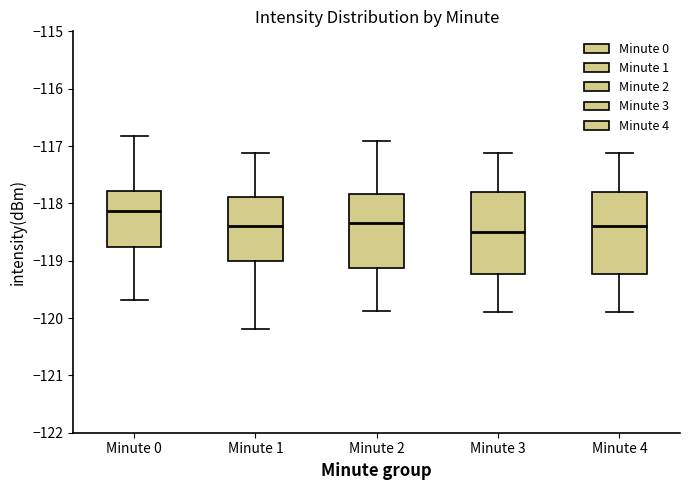

Reading left to right, read every box against the y-axis: the position of its median line, the range the box covers, and the ends of its whiskers. The values are not printed on the chart, so give them approximately, as read against the axis.

Minute 0: median -118.1, box -118.8 to -117.8, whiskers -119.7 to -116.8
Minute 1: median -118.4, box -119.0 to -117.9, whiskers -120.2 to -117.1
Minute 2: median -118.3, box -119.1 to -117.8, whiskers -119.9 to -116.9
Minute 3: median -118.5, box -119.2 to -117.8, whiskers -119.9 to -117.1
Minute 4: median -118.4, box -119.2 to -117.8, whiskers -119.9 to -117.1